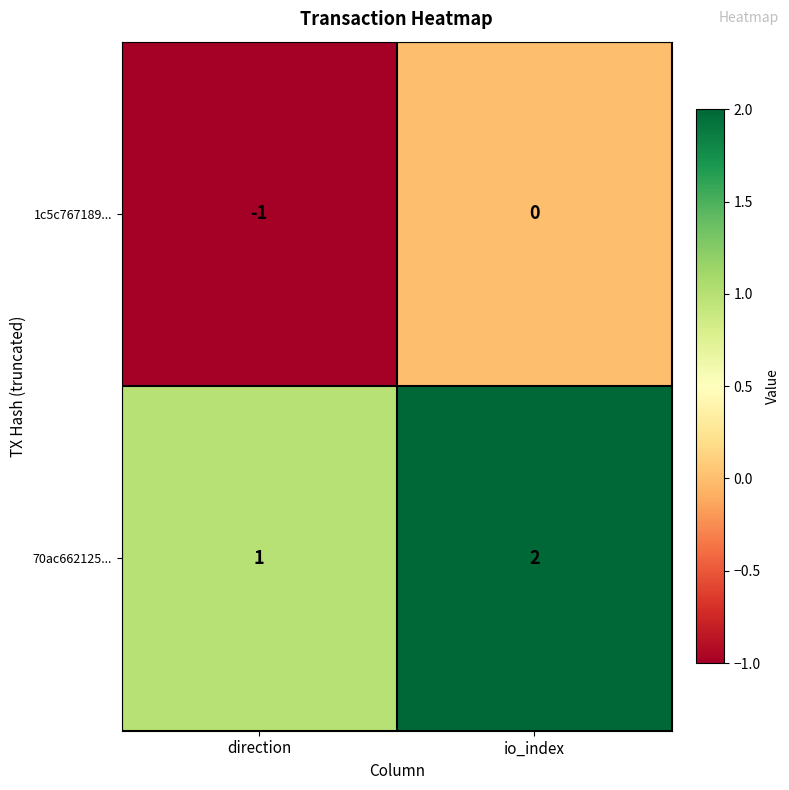

Which series has the largest total across all categories?

70ac662125...